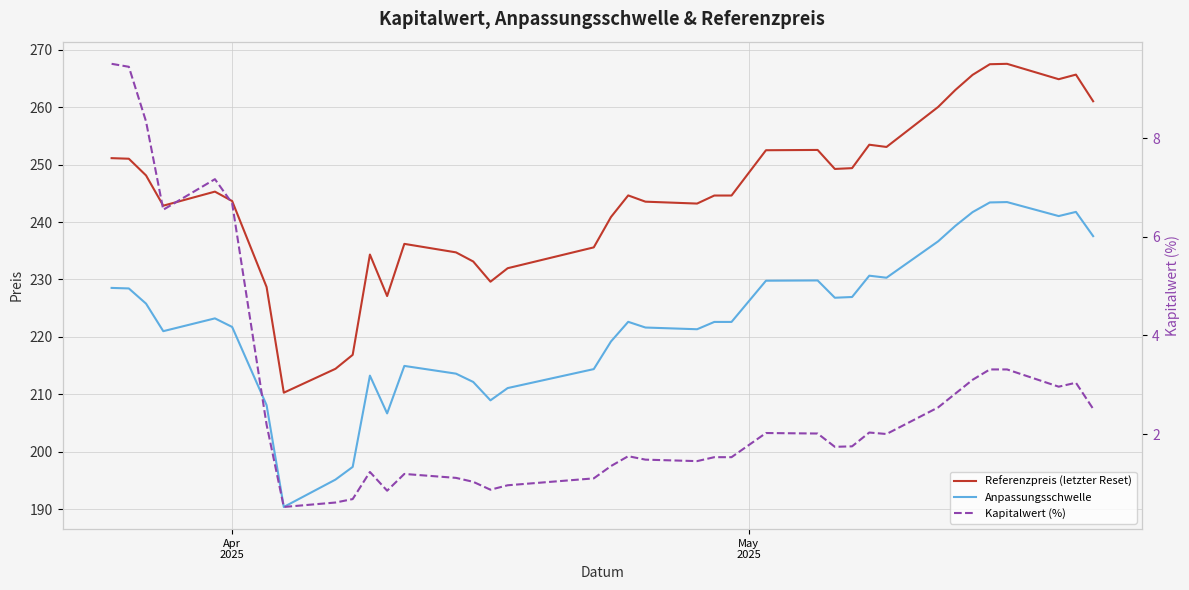

True or false: Anpassungsschwelle and Kapitalwert (%) cross at least once.

False